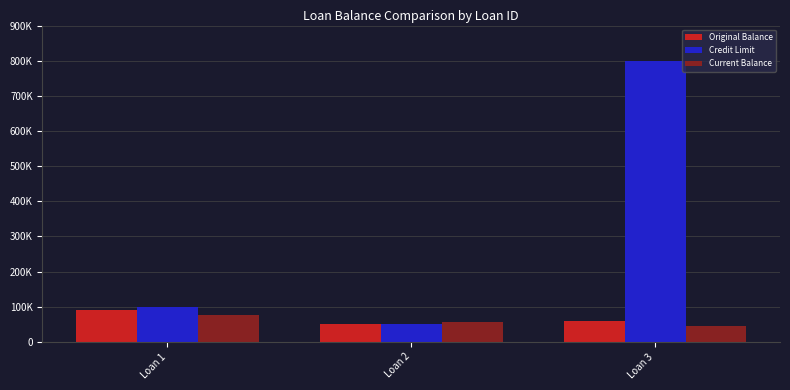

At how many categories does at least one series exceed 791065?

1